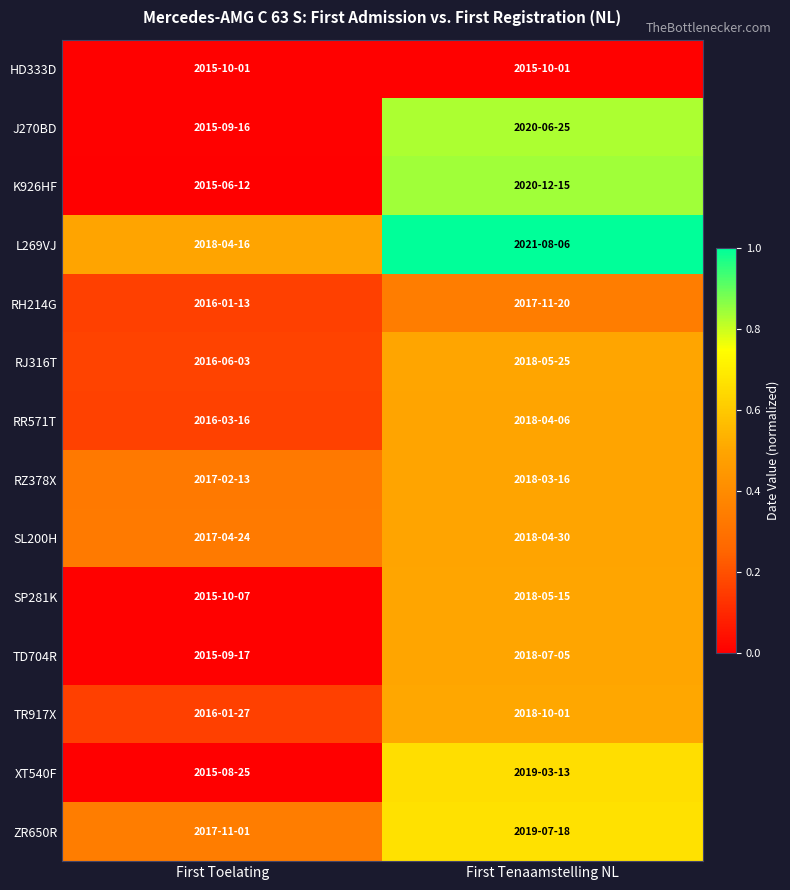

What is the greatest value displayed?

1.0